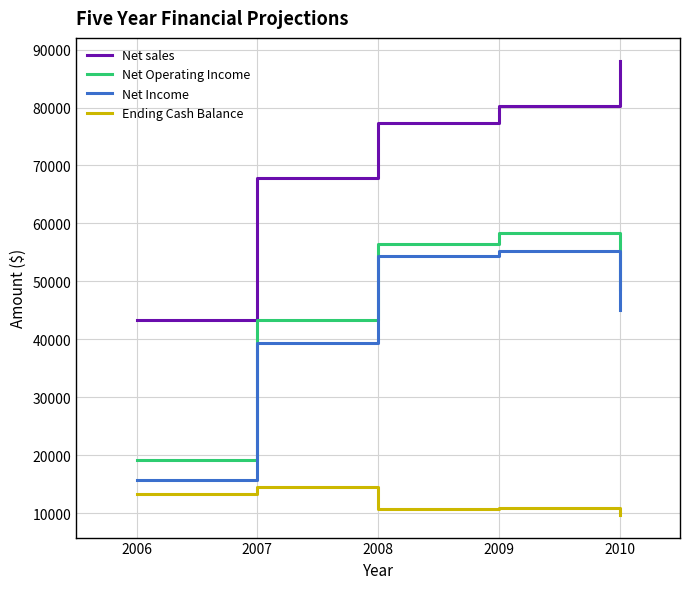

What is the spread (max minus min) of values at 2008?

66600